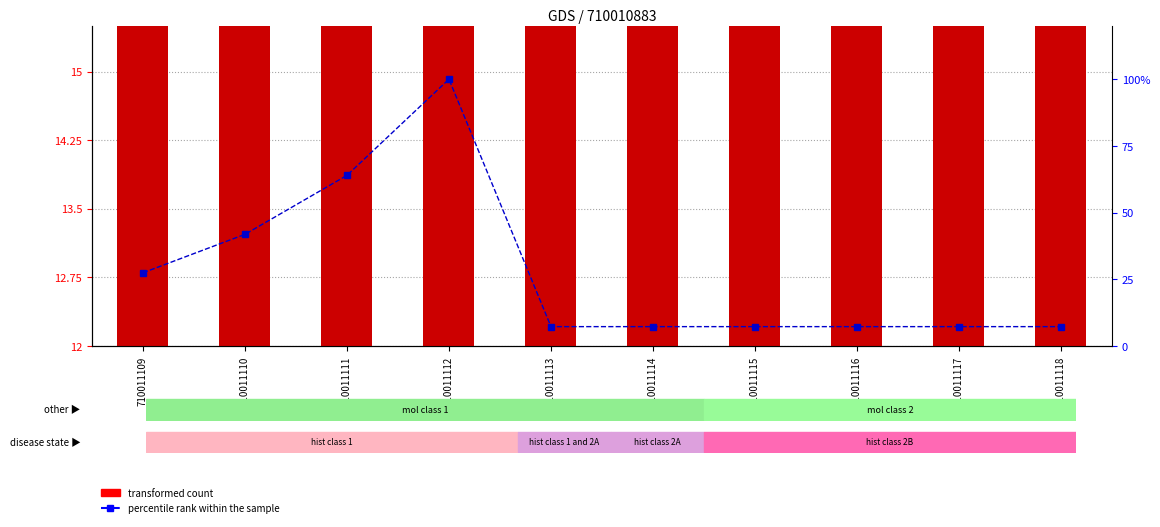

Where is percentile rank within the sample nearest to the value 53?

710011111